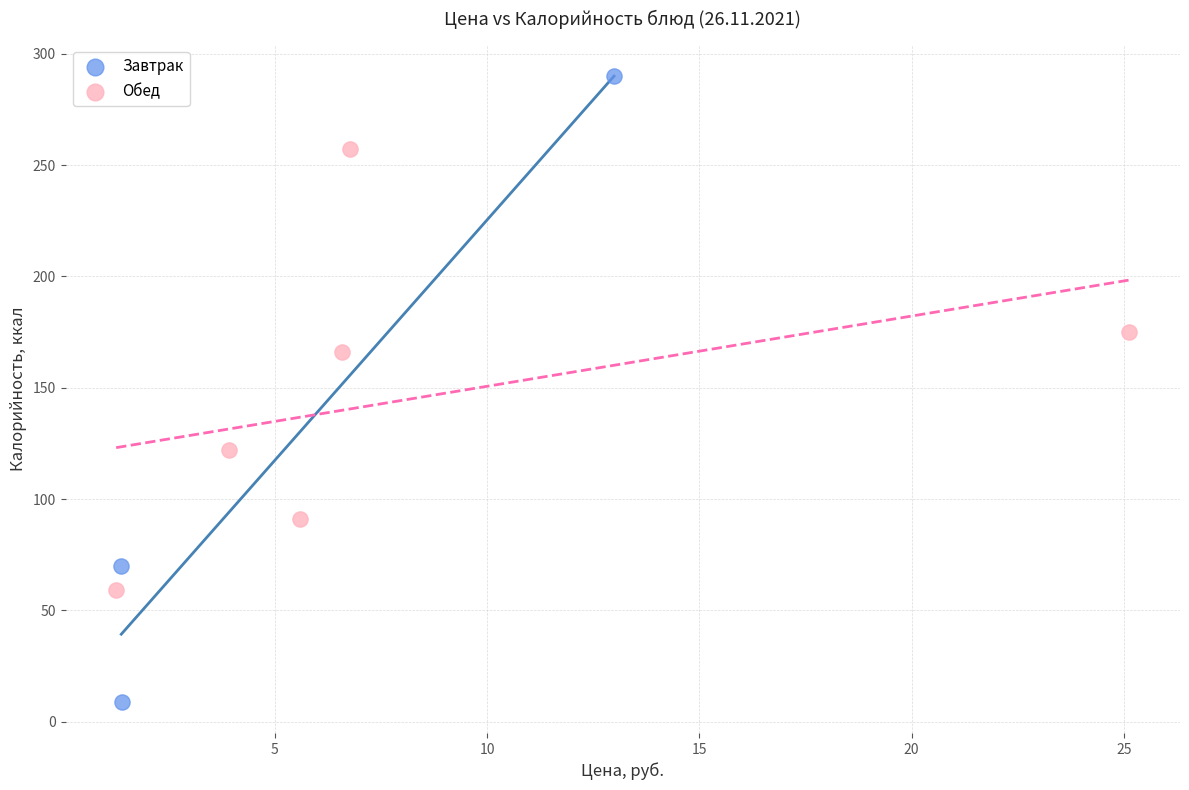

Which series reaches the maximum Y coordinate?

Завтрак